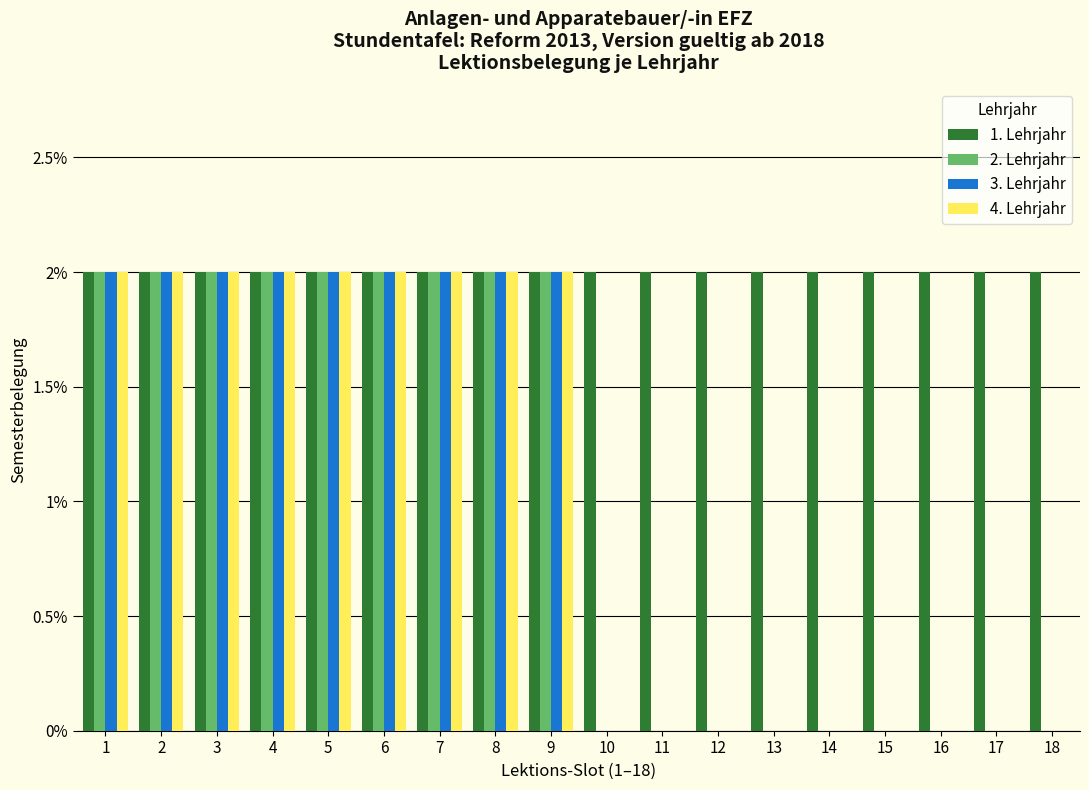

What is the total value across all series at 3?

8